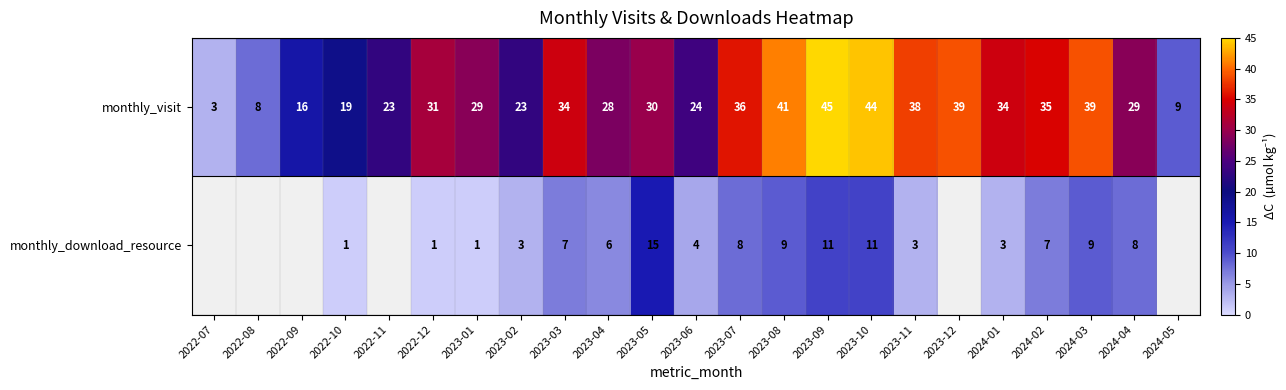

What is the total value across all series at 2023-06?

28